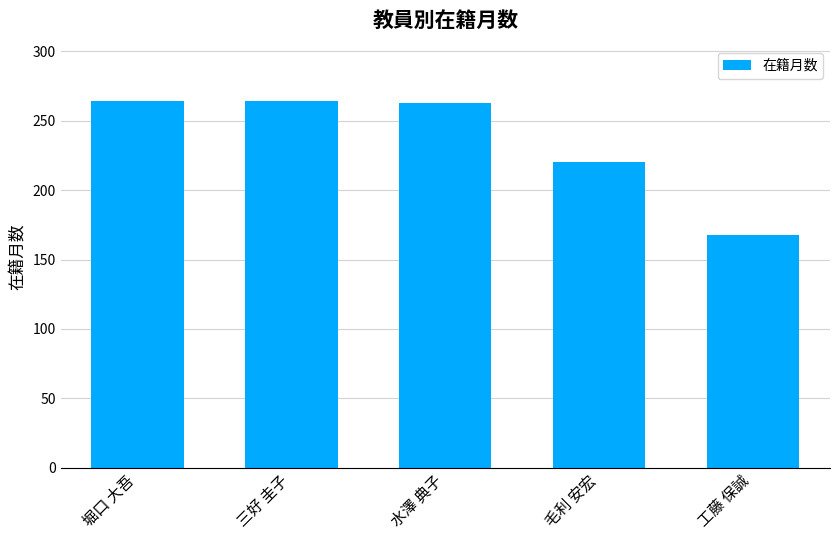

What is the change in value from 三好 圭子 to 毛利 安宏?

-44